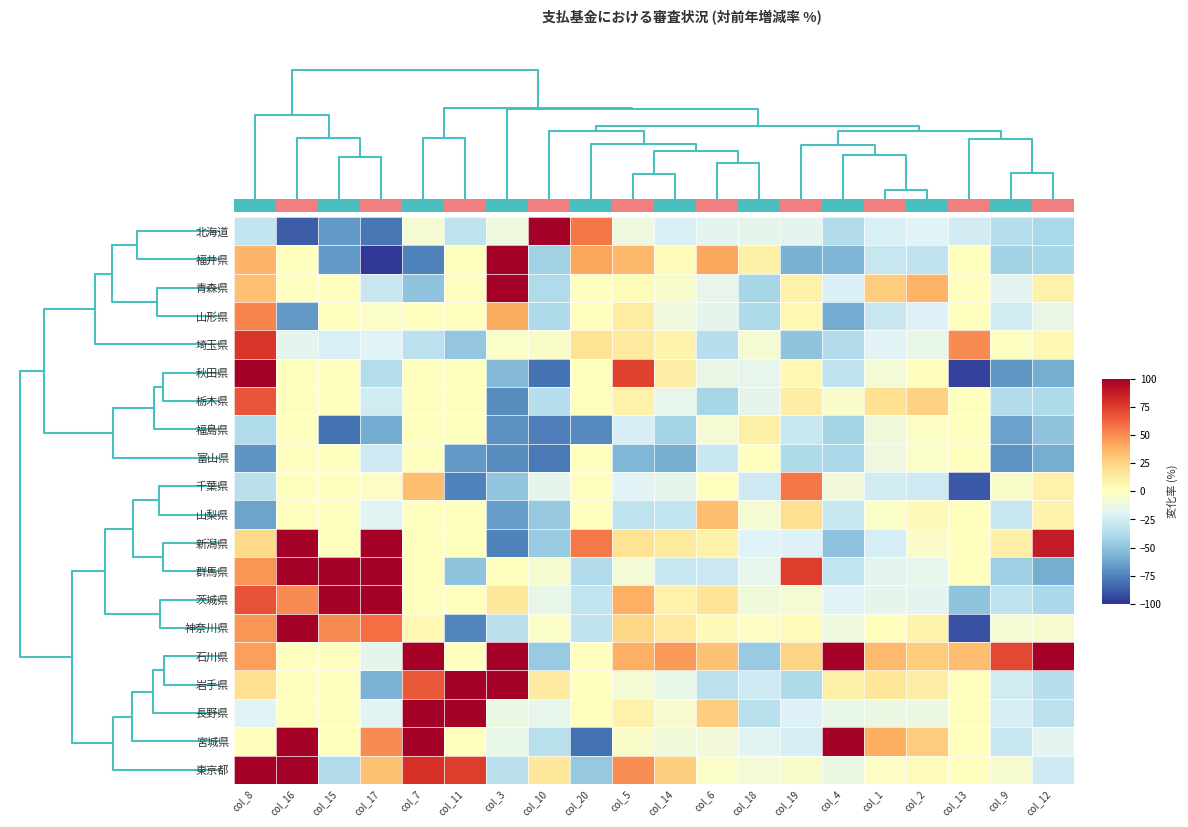

List the labels in order of 宮城県 value, largest first.

col_16, col_7, col_4, col_17, col_1, col_2, col_8, col_15, col_11, col_13, col_5, col_6, col_14, col_3, col_12, col_18, col_19, col_9, col_10, col_20